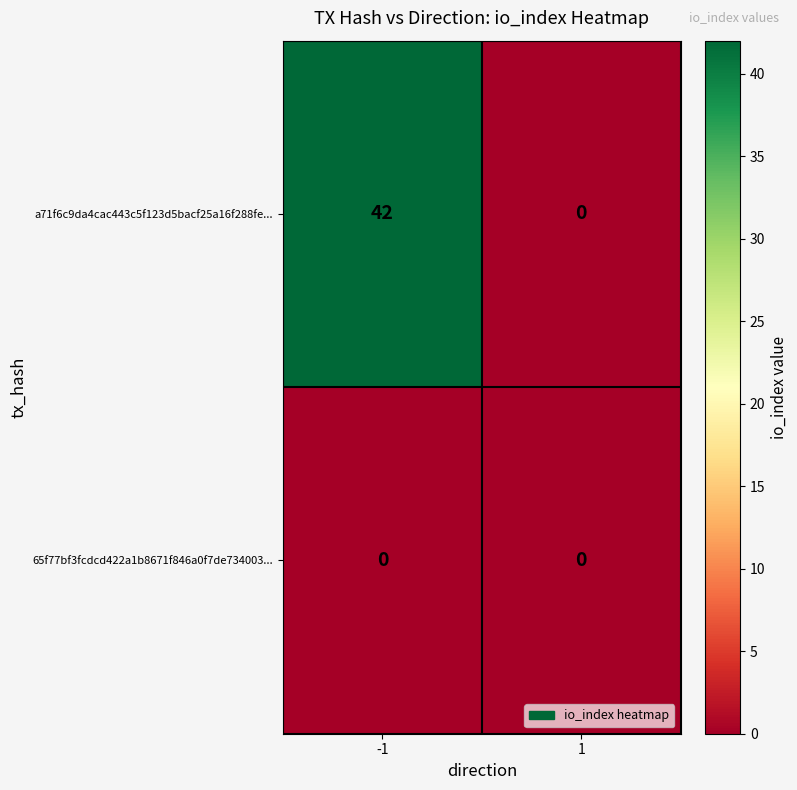

Is it true that a71f6c9da4cac443c5f123d5bacf25a16f288fe... equals 0 at 1?

True